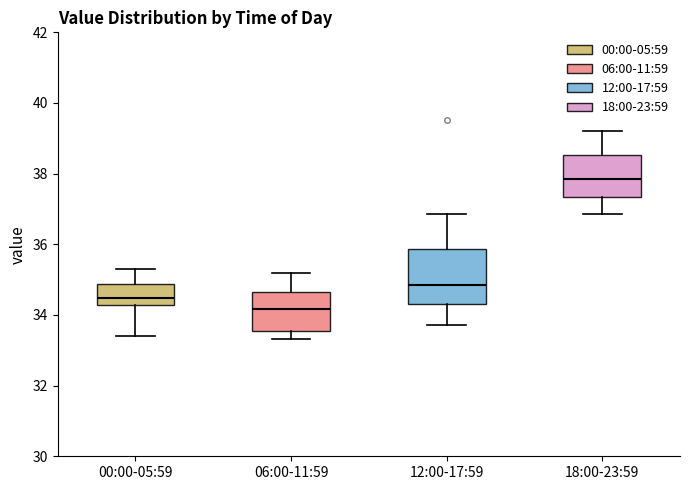

Which box's median line is the lowest?

06:00-11:59